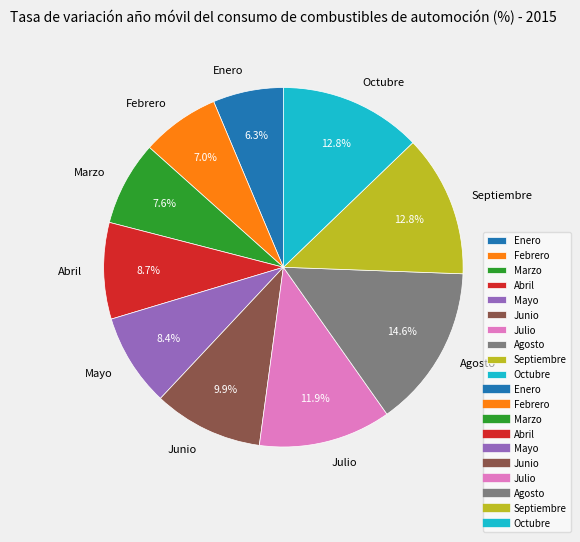

To the nearest percent, what percentage of the pie is Febrero?

7%